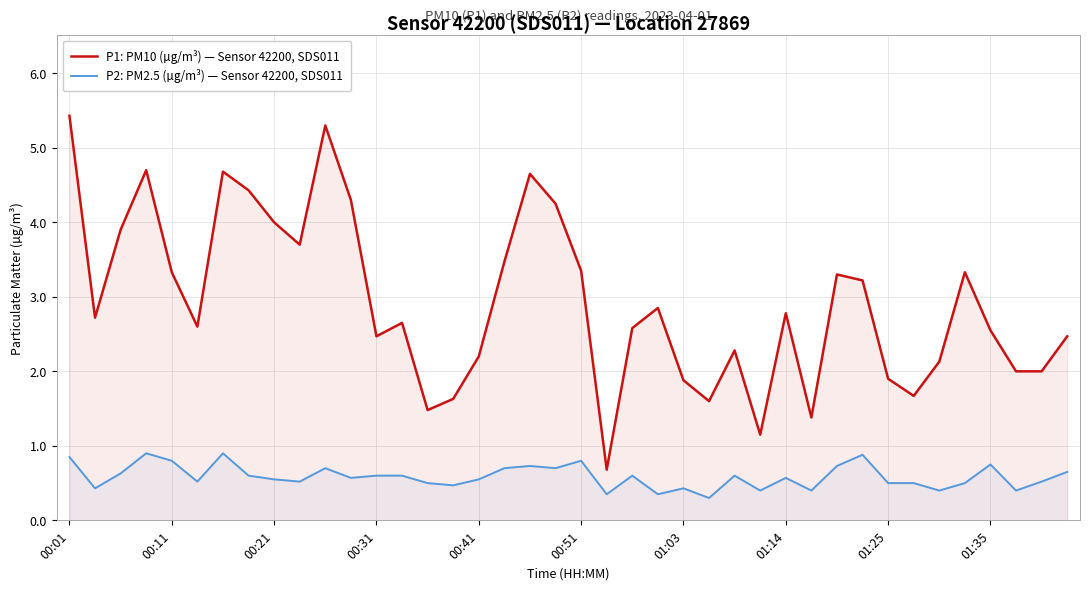

Rank the series by their maximum value, from lowest to highest.

P2: PM2.5 (µg/m³) — Sensor 42200, SDS011, P1: PM10 (µg/m³) — Sensor 42200, SDS011